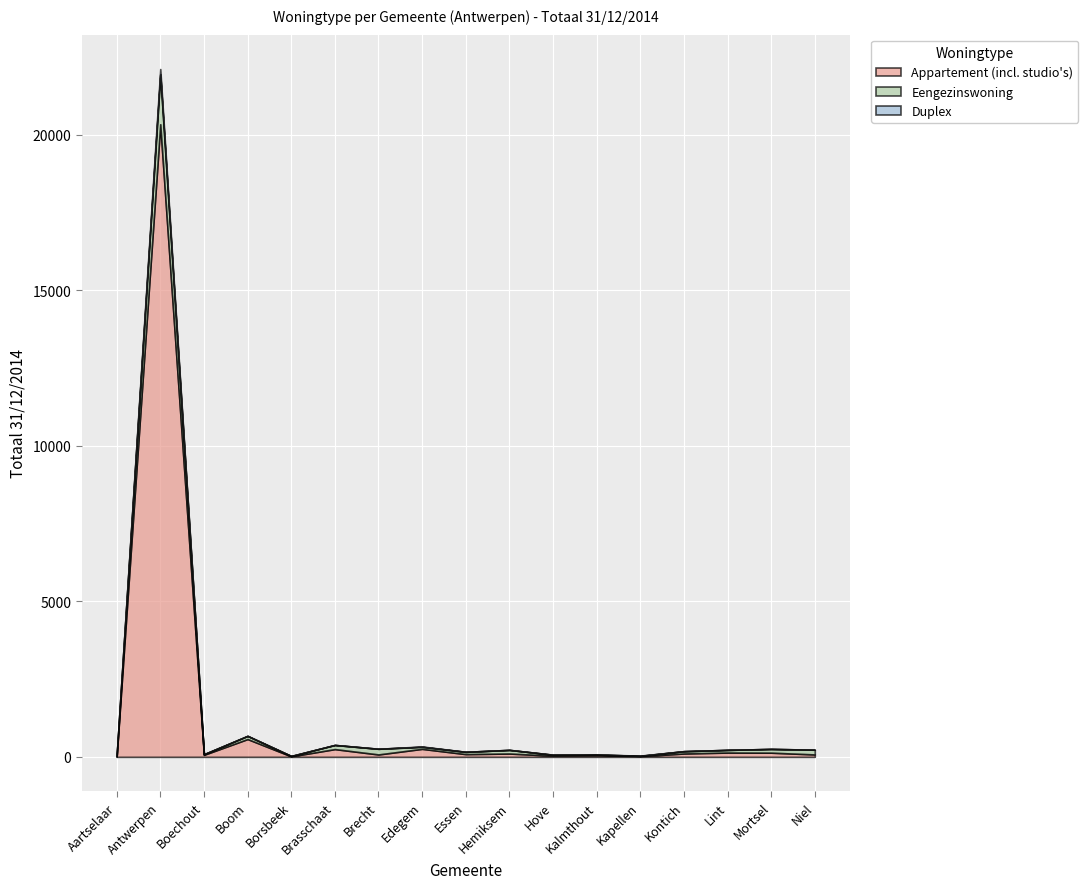

What is the difference between the second highest and second lowest values in the Appartement (incl. studio's) series?

556